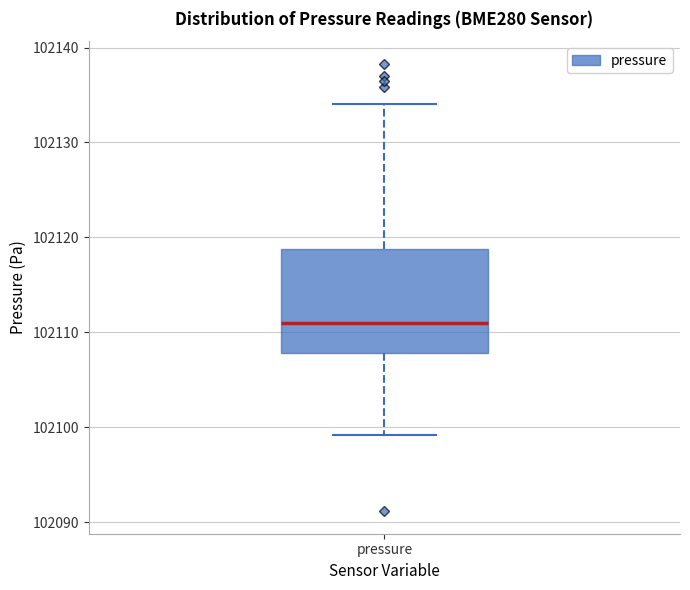

Read this box plot against the y-axis: the position of the median line, the range covered by the box, and the ends of both whiskers. The values are not printed on the chart, so give them approximately, as read against the axis.

median 102111, box 102108 to 102119, whiskers 102099 to 102134